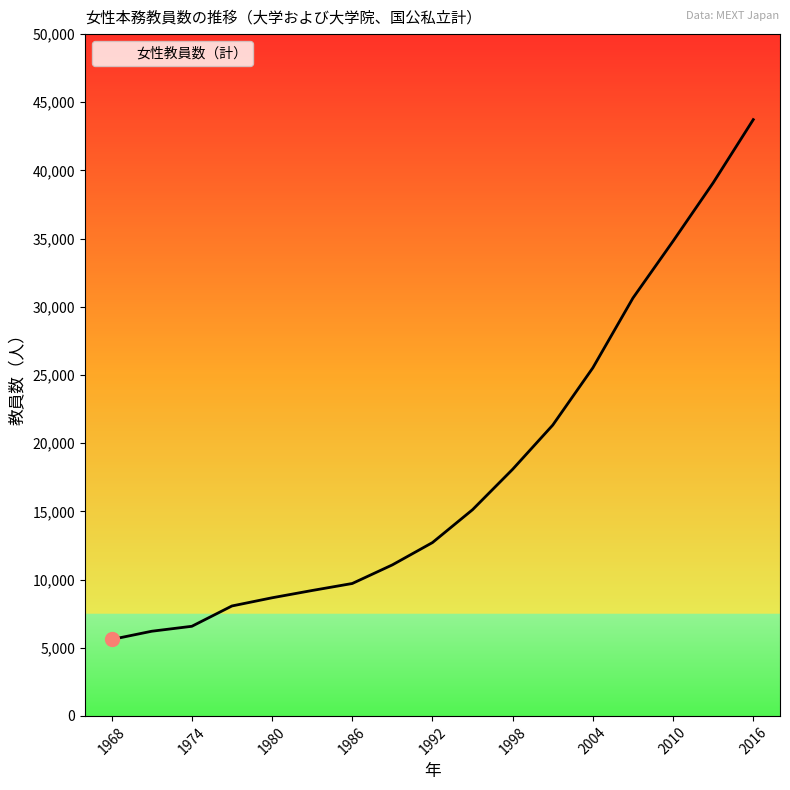

What is the maximum value shown in the chart?

43729